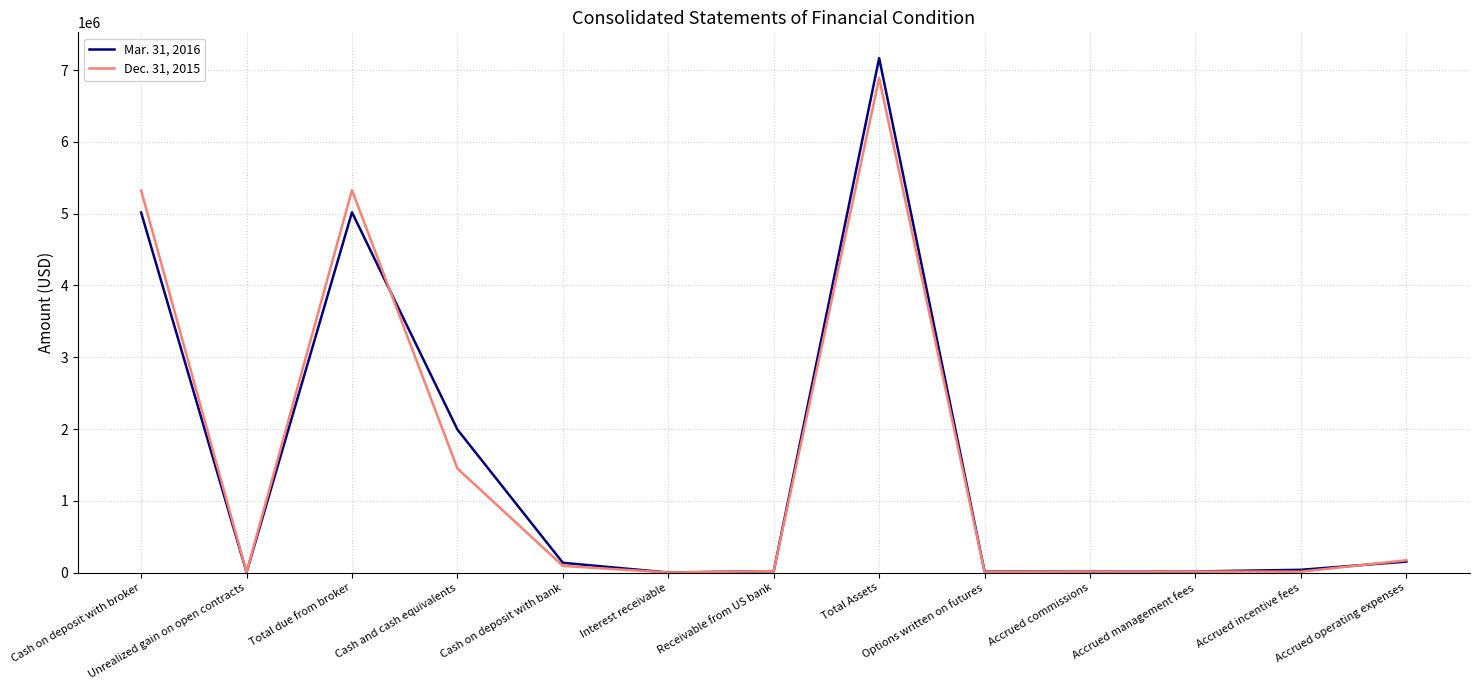

The value of Mar. 31, 2016 at Total due from broker is 2886672. True or false?

False